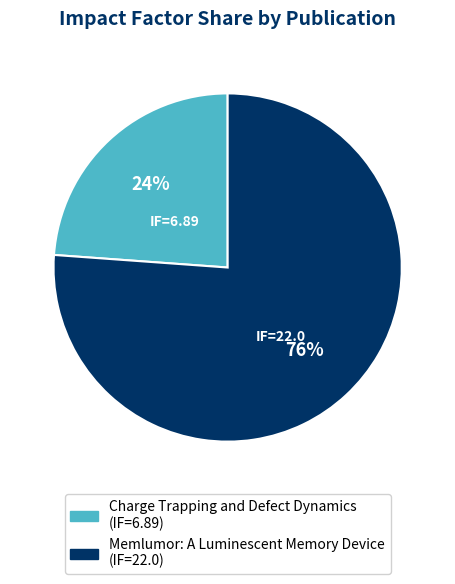

Does Charge Trapping and Defect Dynamics represent more than half of the total?

No